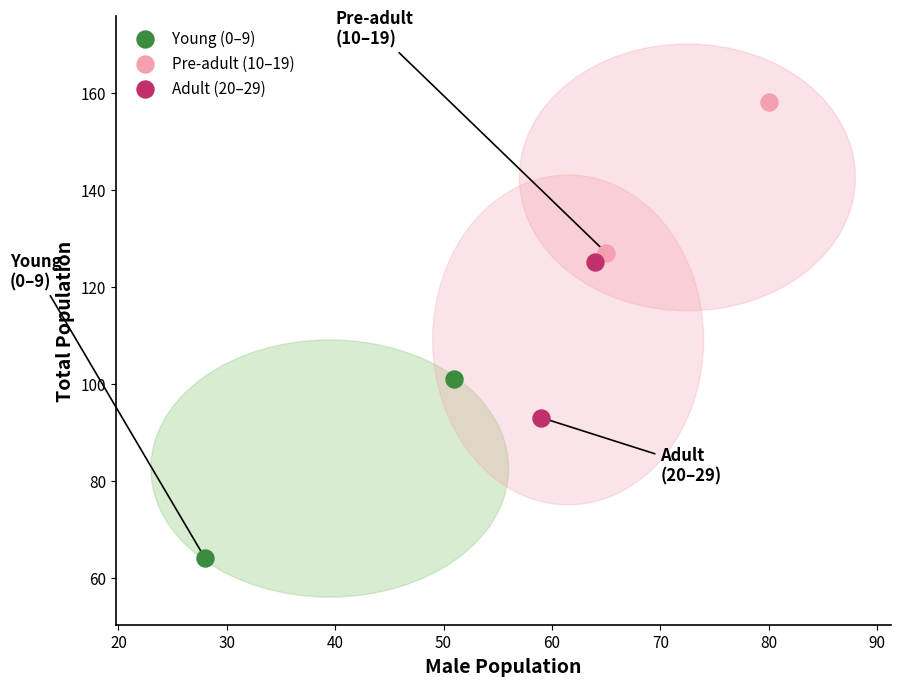

Which series has the widest spread of Y values?

Young (0–9)